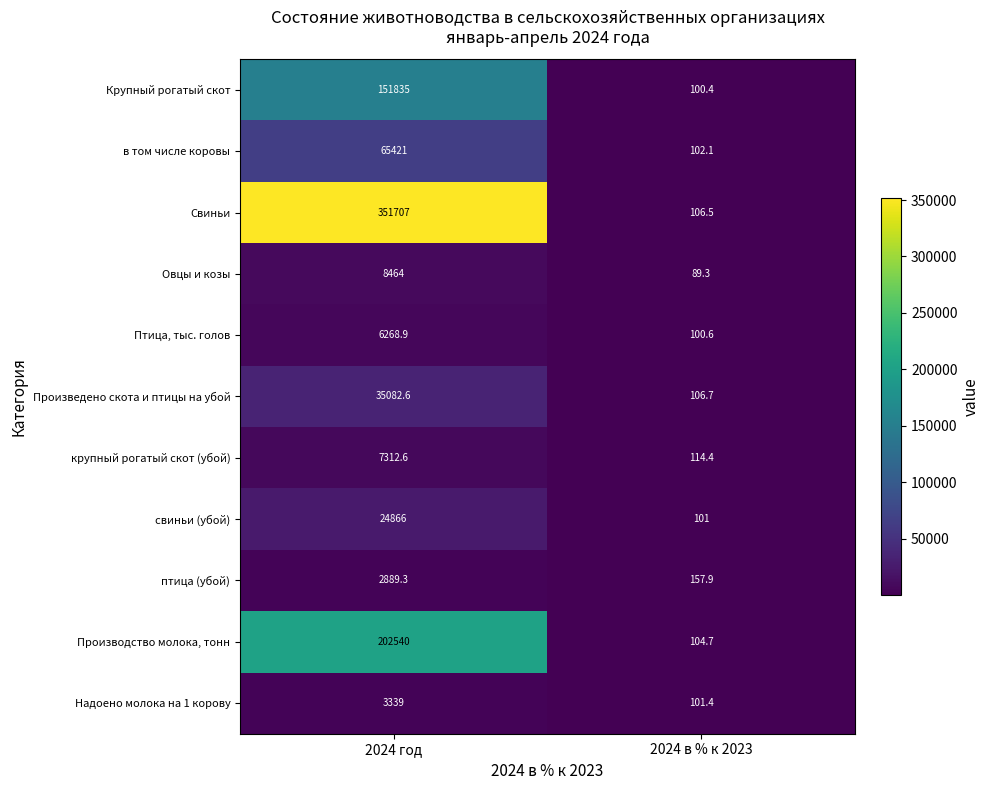

List the series in order of their peak value, lowest first.

птица (убой), Надоено молока на 1 корову, Птица, тыс. голов, крупный рогатый скот (убой), Овцы и козы, свиньи (убой), Произведено скота и птицы на убой, в том числе коровы, Крупный рогатый скот, Производство молока, тонн, Свиньи